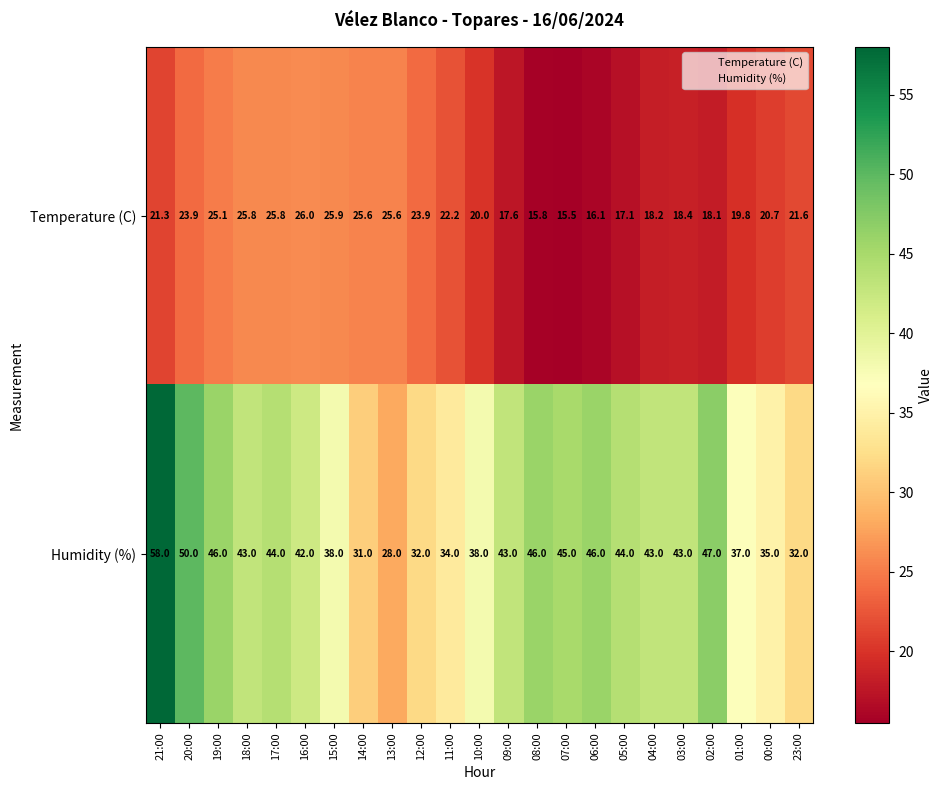

Which series has the largest total across all categories?

Humidity (%)